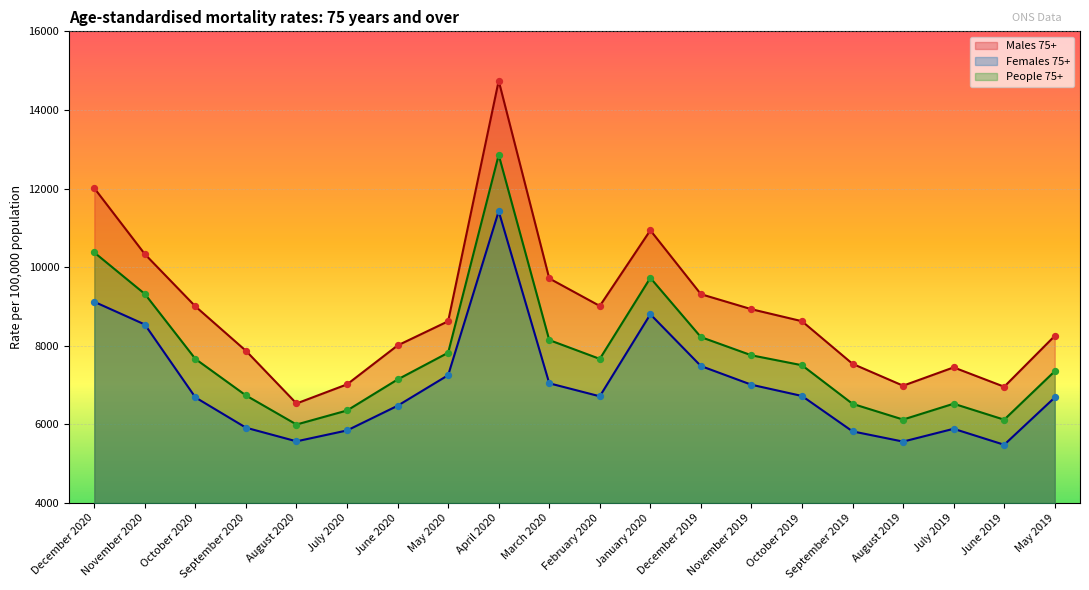

At how many categories does at least one series exceed 5601?

20